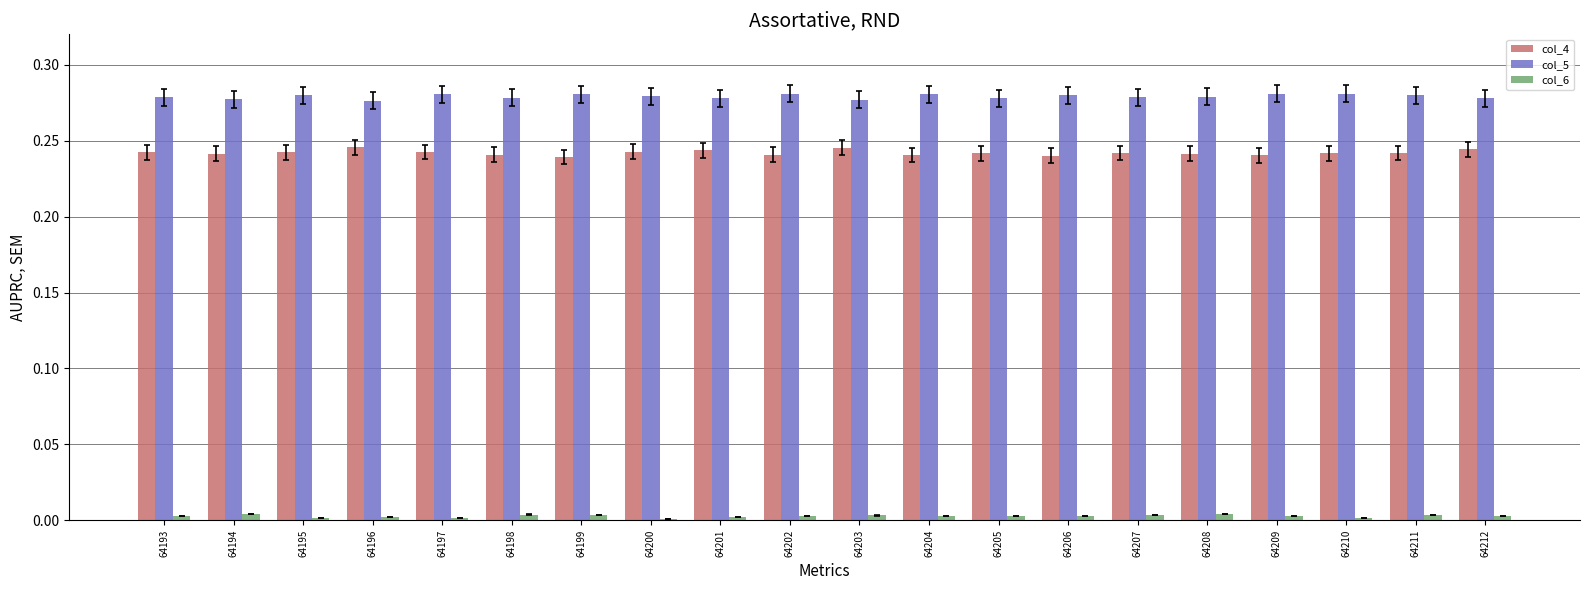

Rank the series by their maximum value, from lowest to highest.

col_6, col_4, col_5